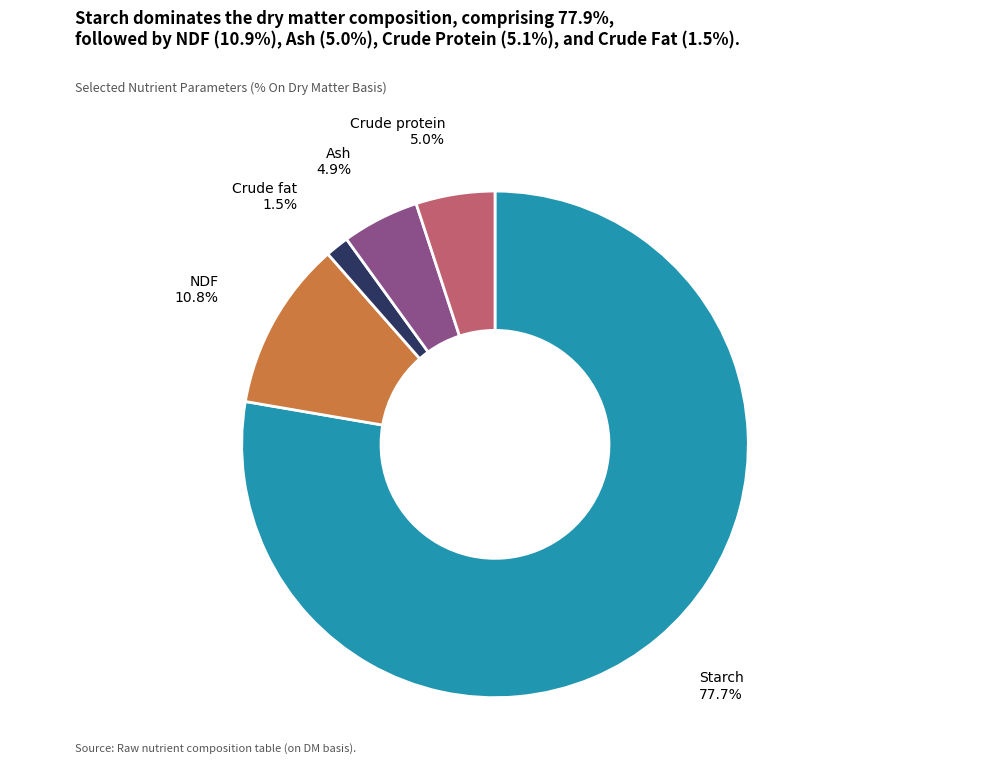

Between Crude protein and Crude fat, which is larger?

Crude protein